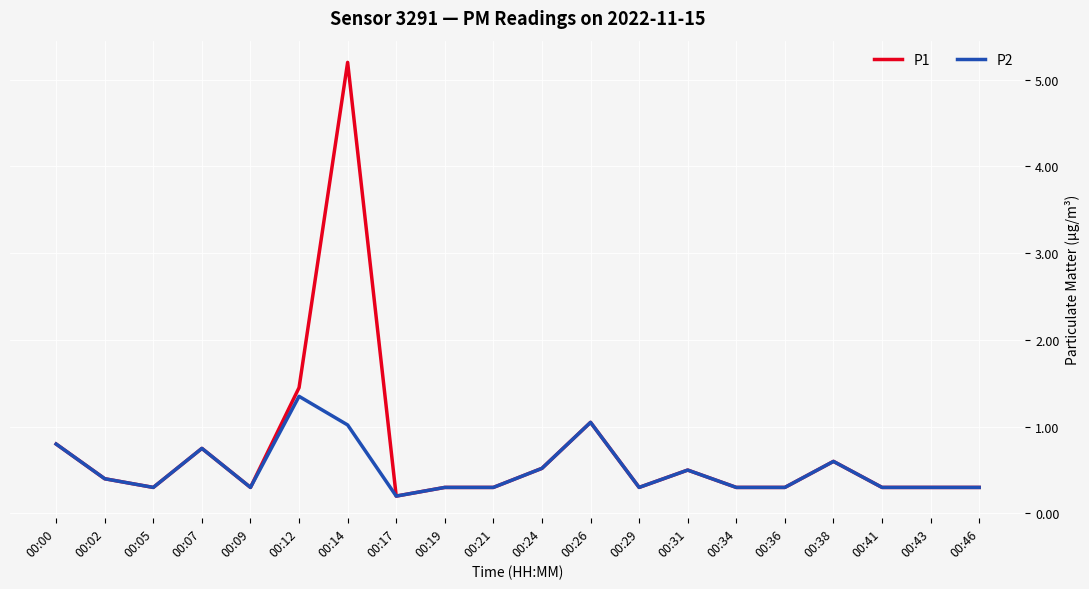

Where is the first local minimum for P2?

00:05